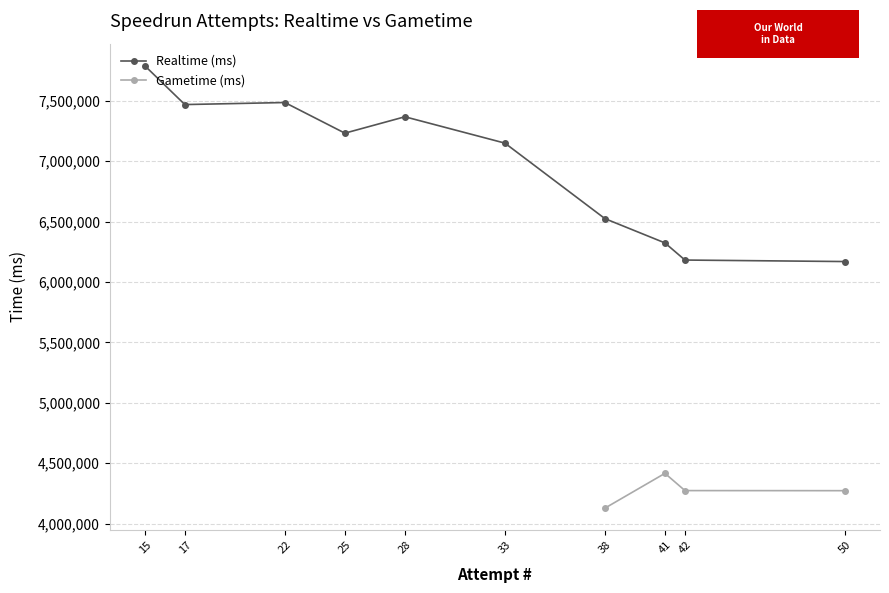

What is the difference between the values at 28 and 25?

135654